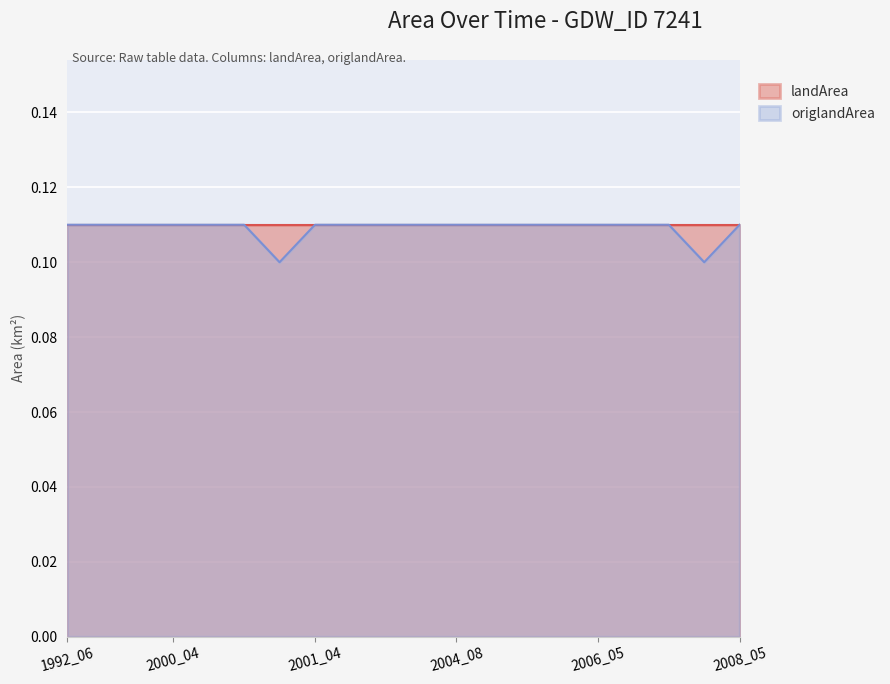

Reading right to left, list all the values displayed in this chart.

2008_05=0.1	2007_07=0.1	2007_05=0.1	2006_07=0.1	2006_05=0.1	2006_04=0.1	2005_08=0.1	2004_09=0.1	2004_08=0.1	2002_05=0.1	2001_08=0.1	2001_06=0.1	2001_04=0.1	2000_09=0.1	2000_06=0.1	2000_05=0.1	2000_04=0.1	1999_07=0.1	1993_06=0.1	1992_06=0.1